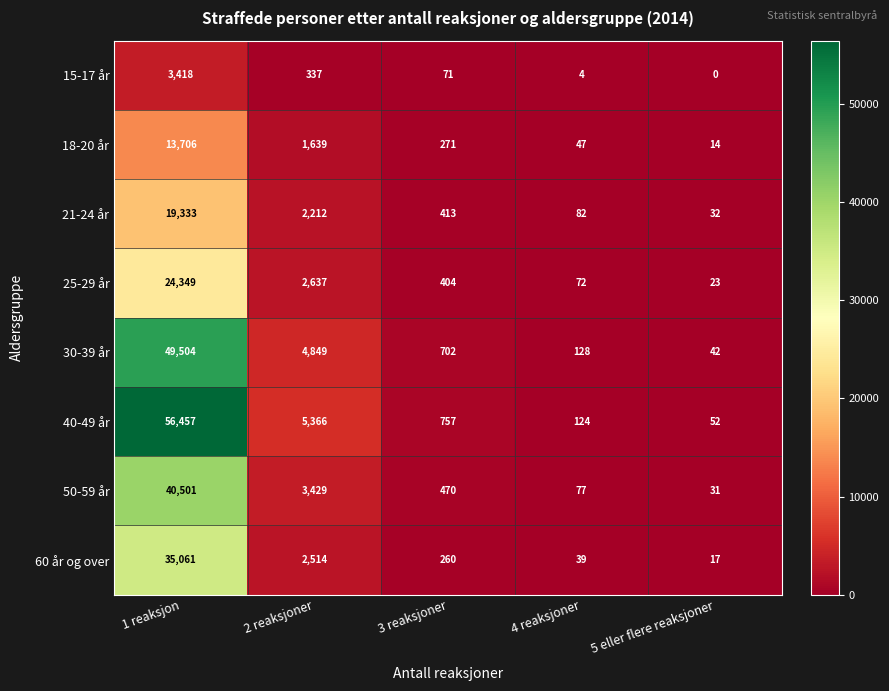

Between 1 reaksjon and 5 eller flere reaksjoner, which series saw the biggest shift?

40-49 år